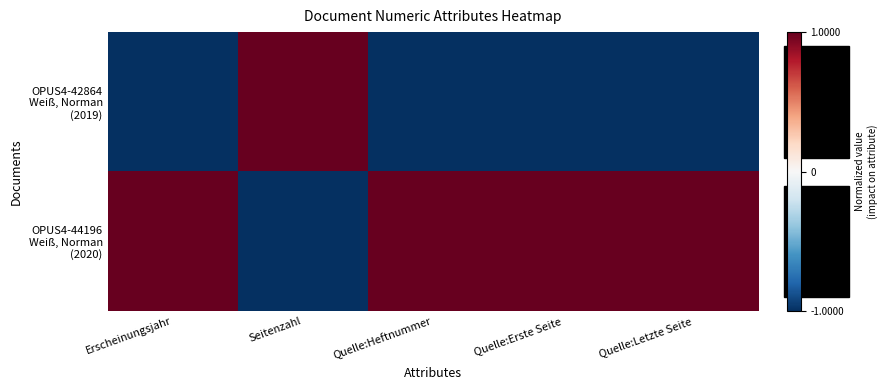

Which series changed the most between Erscheinungsjahr and Seitenzahl?

OPUS4-42864 Weiß, Norman (2019)